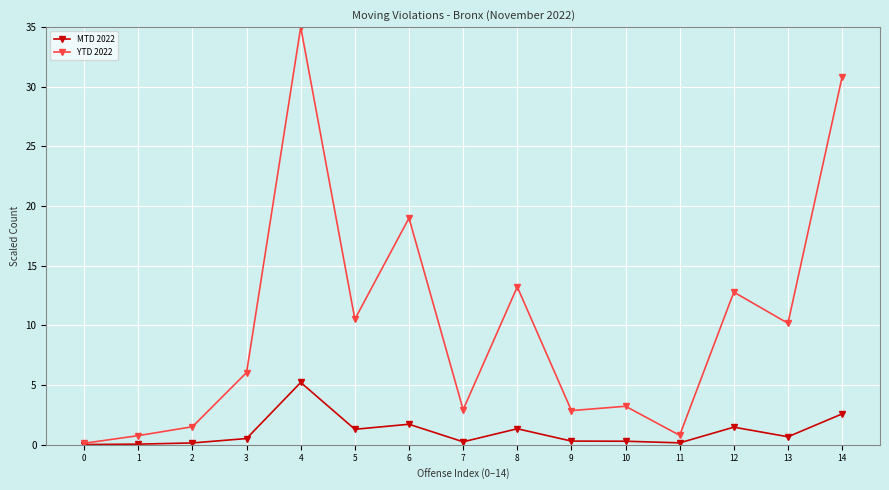

What is the sum of all YTD 2022 values?

149.8